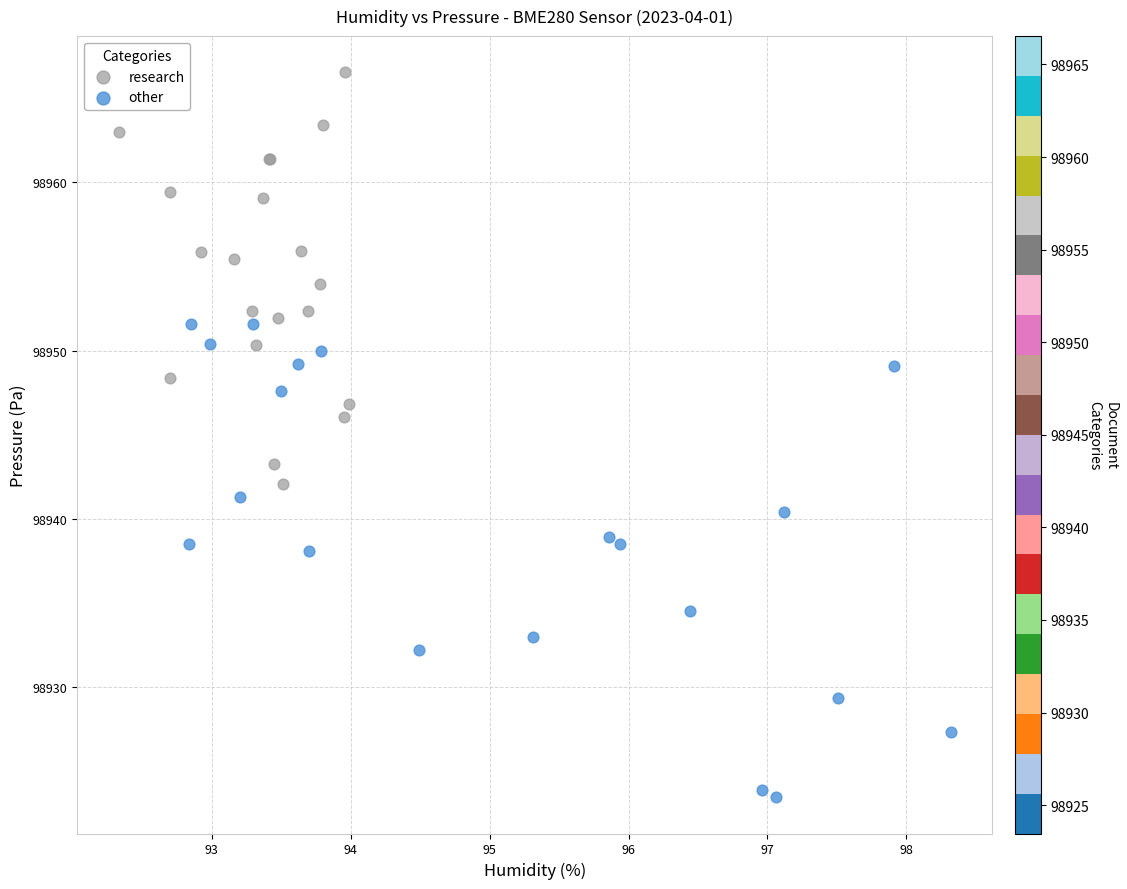

Which series has the largest Y range (max minus min)?

other